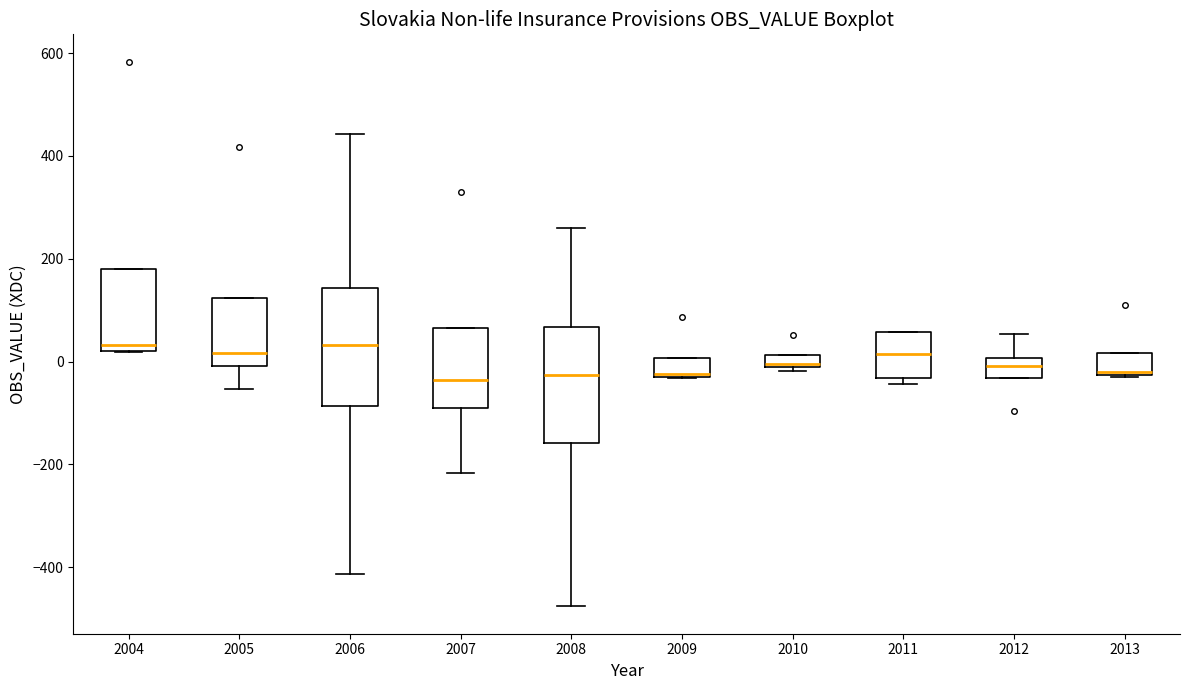

Where is the lower edge of the box at x = 2005 on the y-axis? The values are not printed on the chart, so give them approximately, as read against the axis.

0